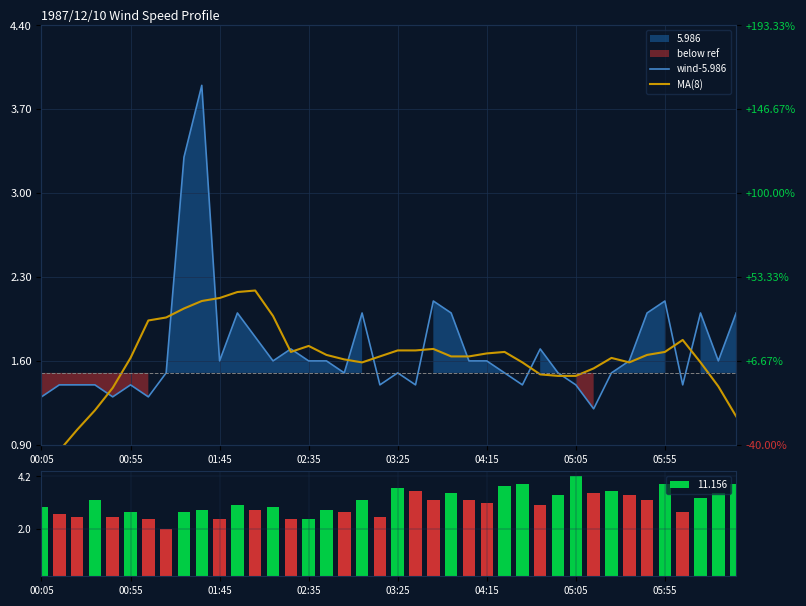

At which category is the sum across all series the highest?

9